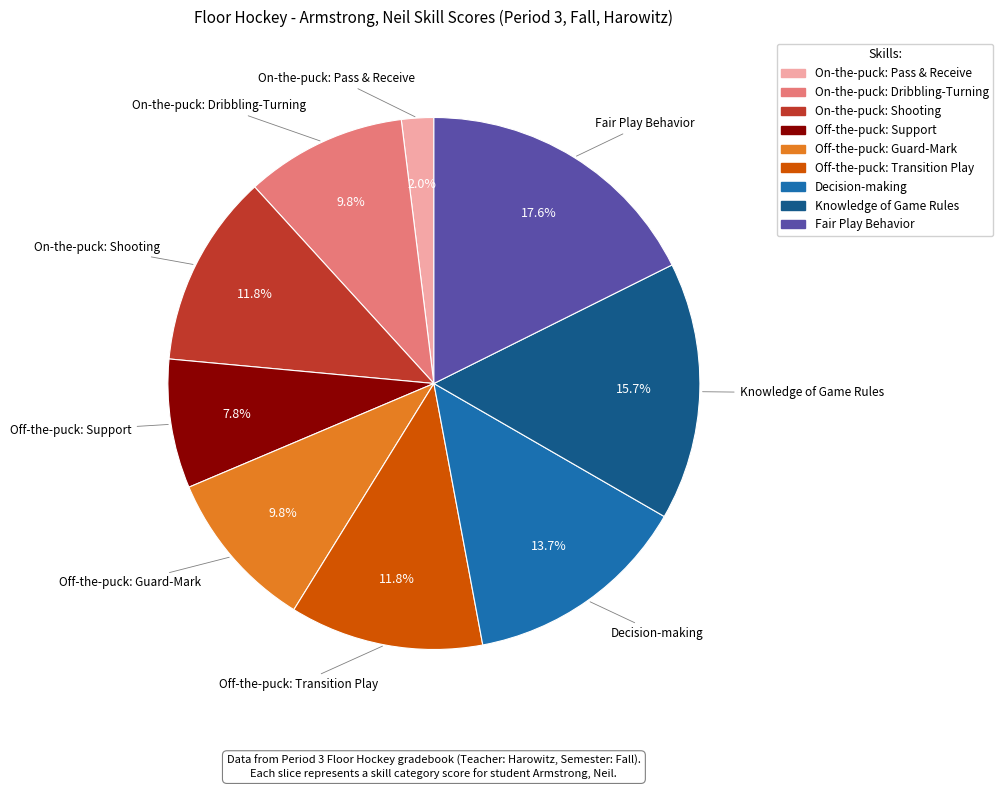

What is the smallest slice in the pie chart?

On-the-puck: Pass & Receive